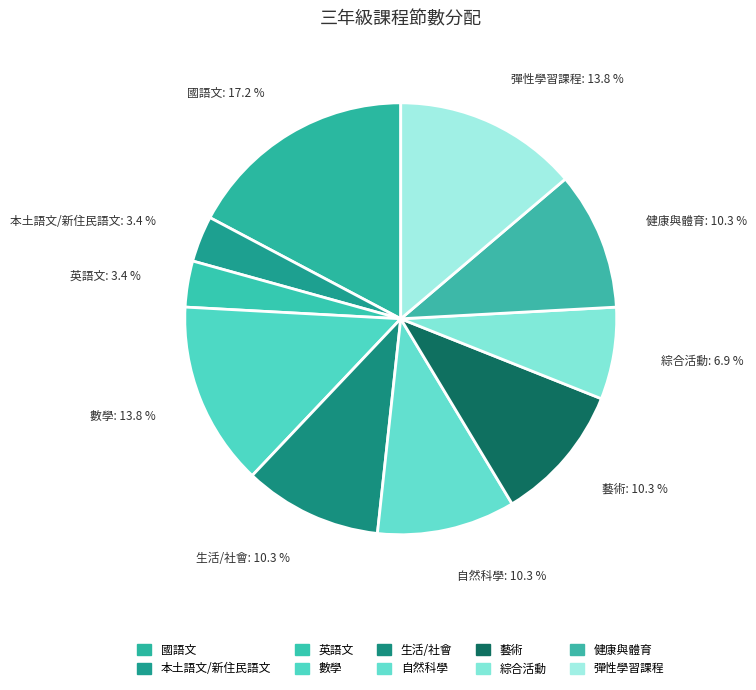

Does 國語文 account for over 50% of the chart?

No